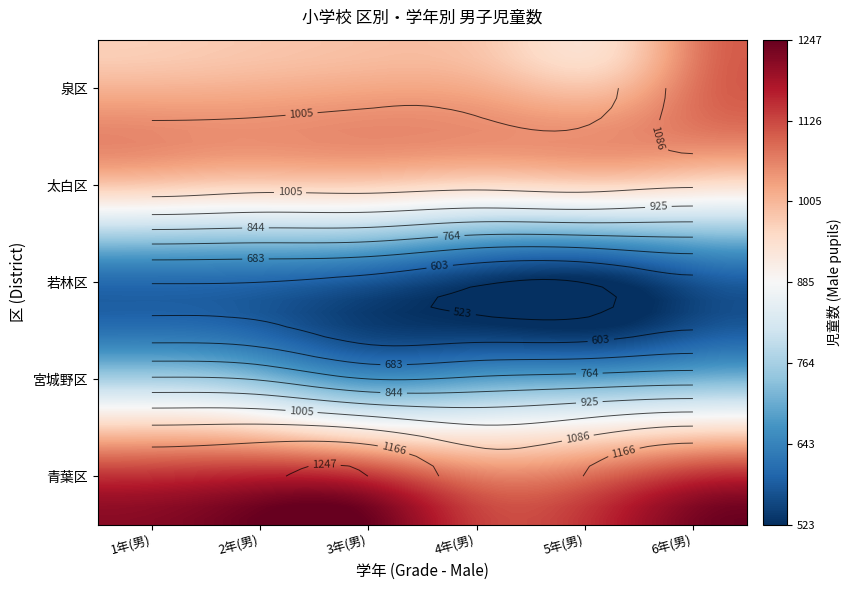

Reading left to right, transcribe all the data shown in this chart.

青葉区: 1212	1236	1247	1130	1168	1242
宮城野区: 855	839	765	778	795	811
若林区: 605	602	578	531	523	585
太白区: 1041	1028	1031	1022	1030	1014
泉区: 971	981	993	981	955	1105